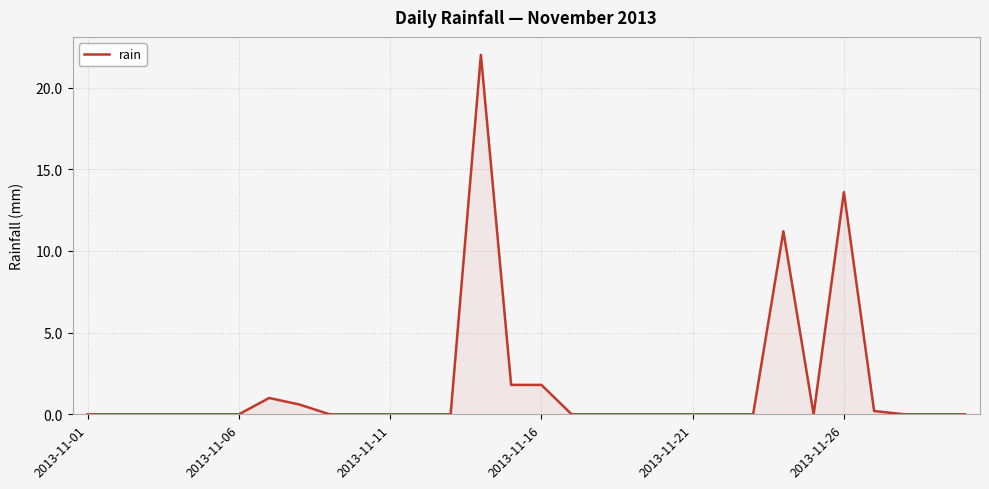

Does the chart display data point markers on the line(s)?

No